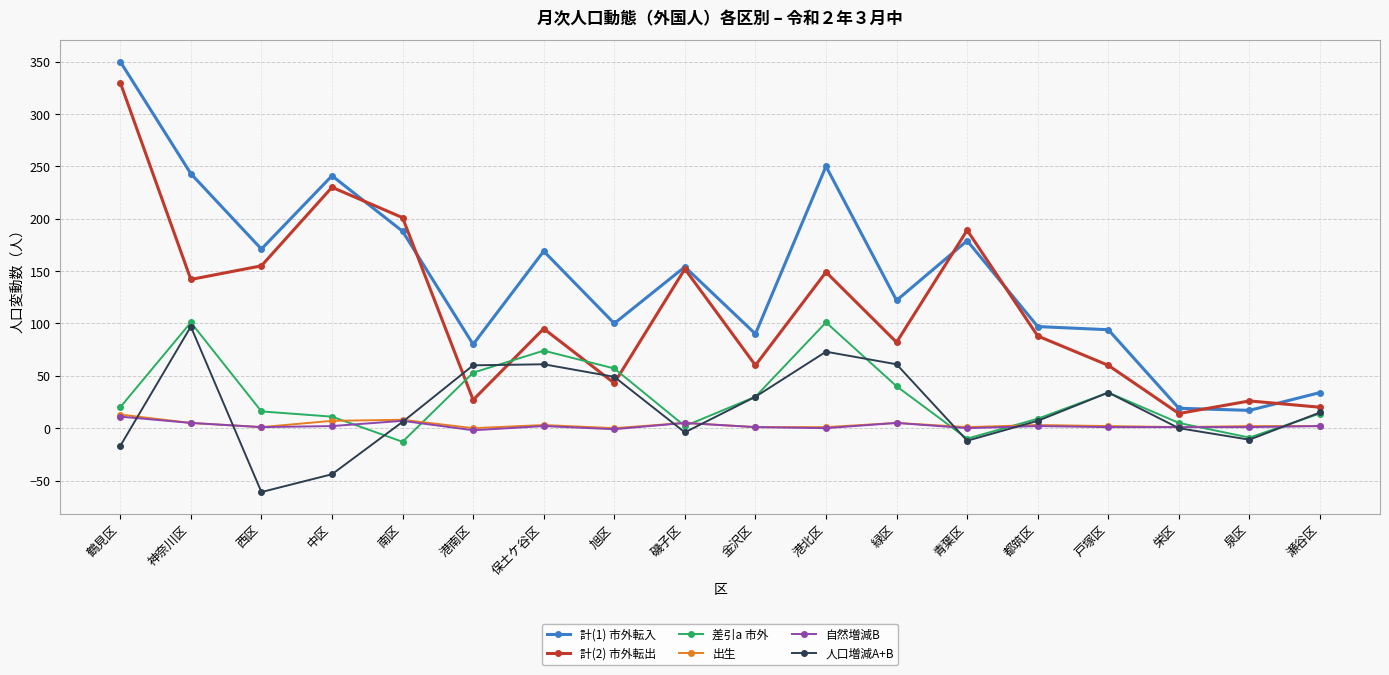

Between 中区 and 旭区, which series saw the biggest shift?

計(2) 市外転出